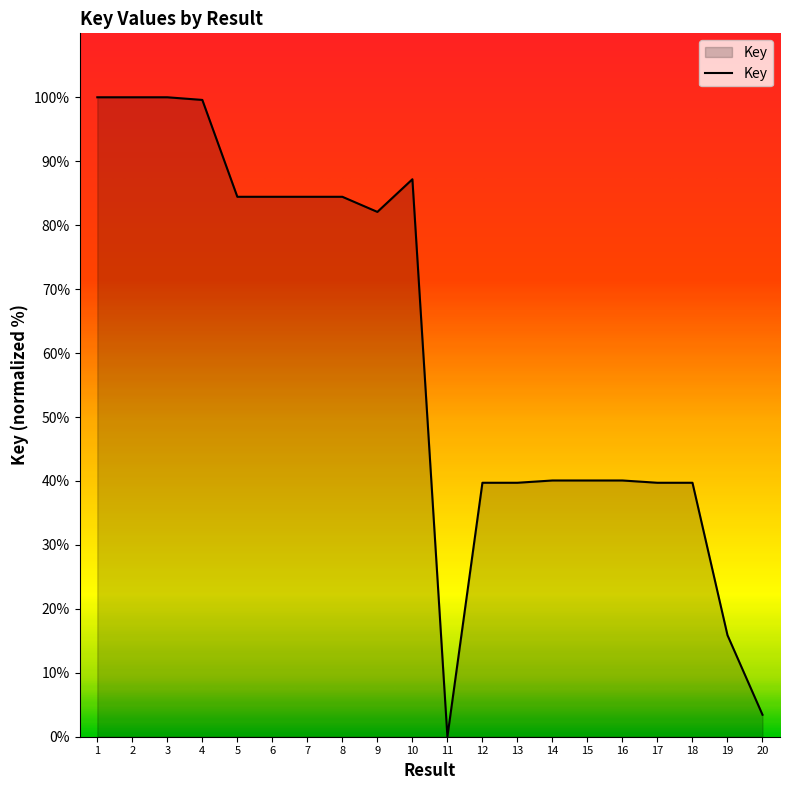

What is the difference between the maximum and minimum values?

100.0